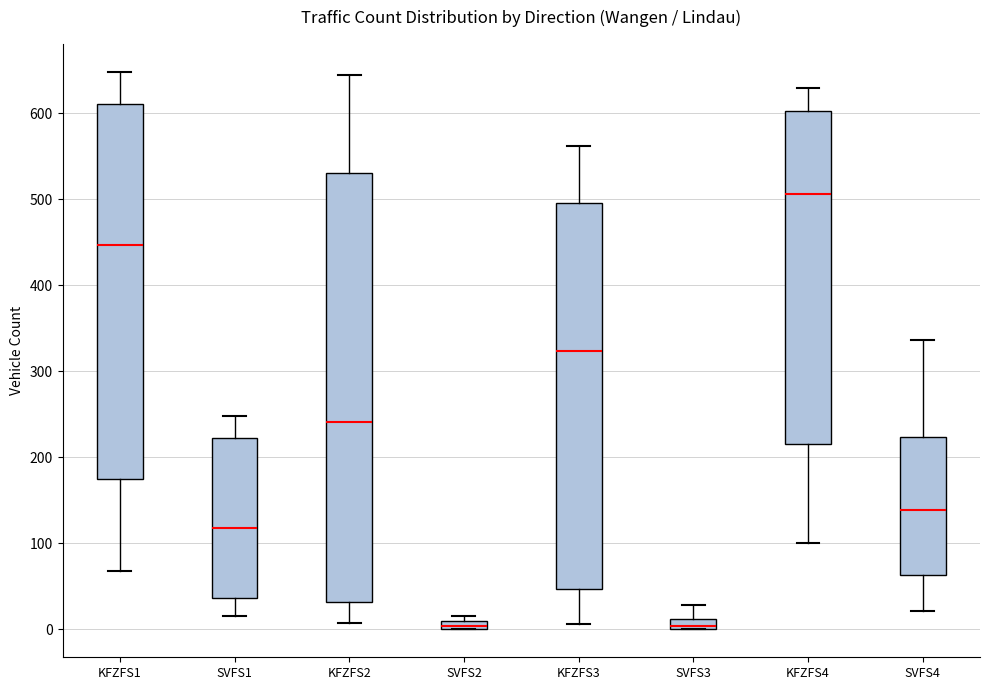

Comparing the boxes themselves (not the whiskers), which one is the tallest?

KFZFS2